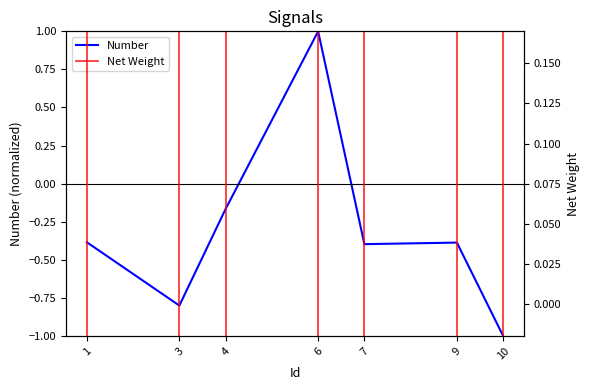

After their last crossing, which series has the higher values: Number or Net Weight?

Net Weight